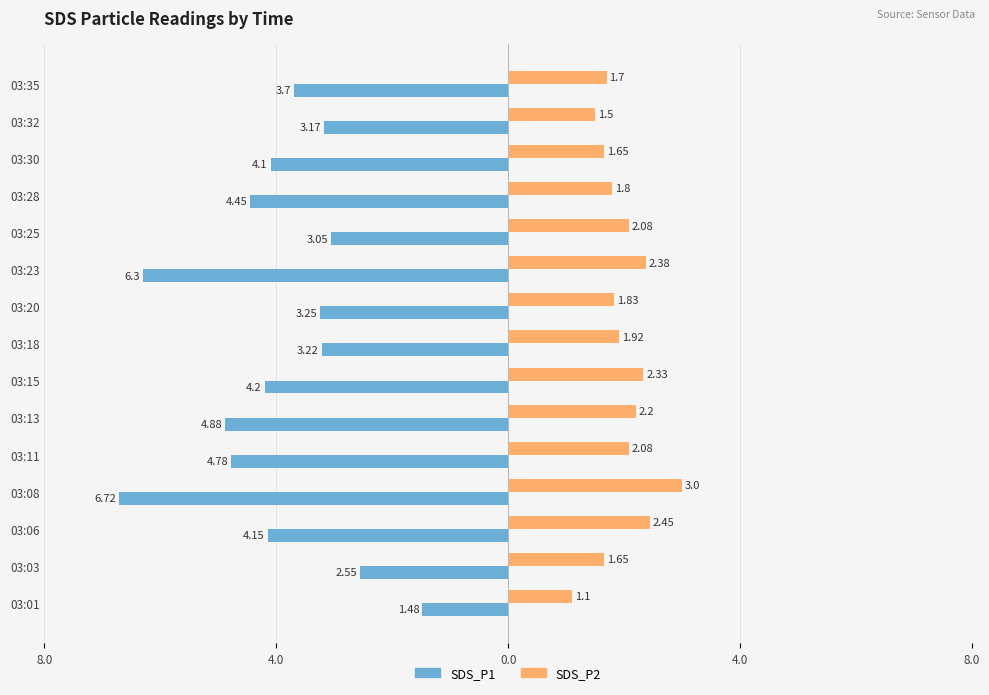

What are all the series names shown in the legend?

SDS_P1, SDS_P2